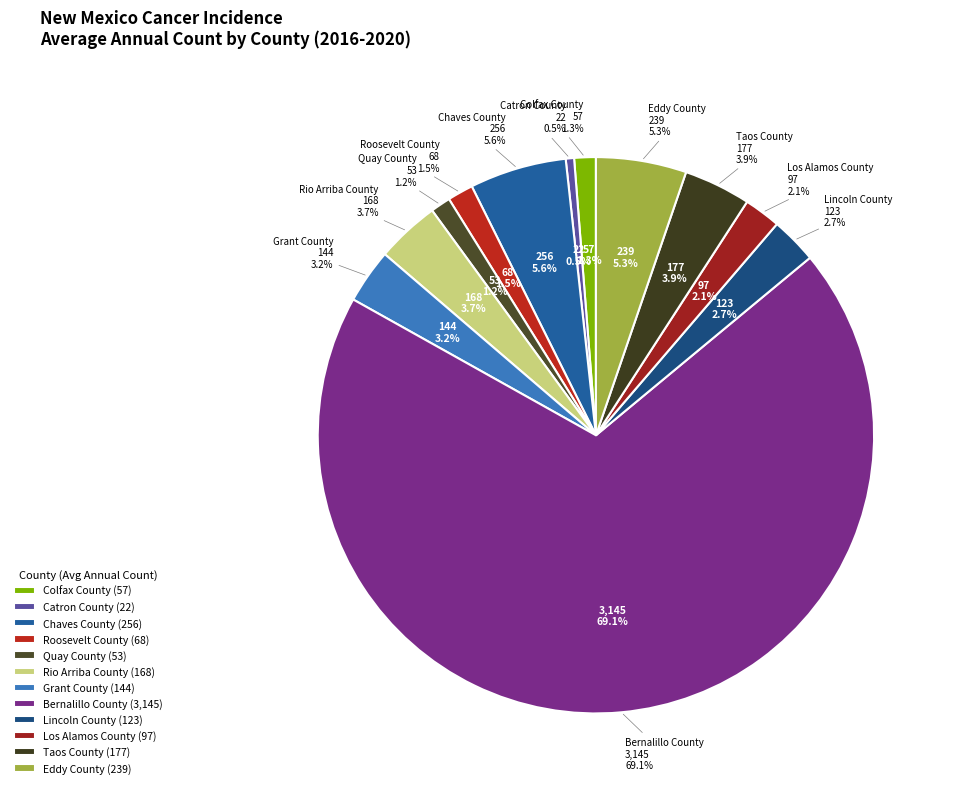

Which category has the smallest portion of the pie?

Catron County